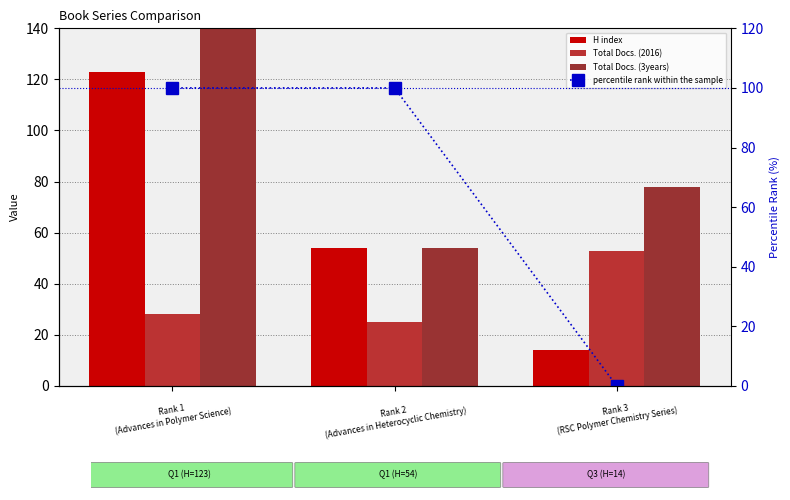

Count the Total Docs. (2016) values in the range 25 to 53.

3